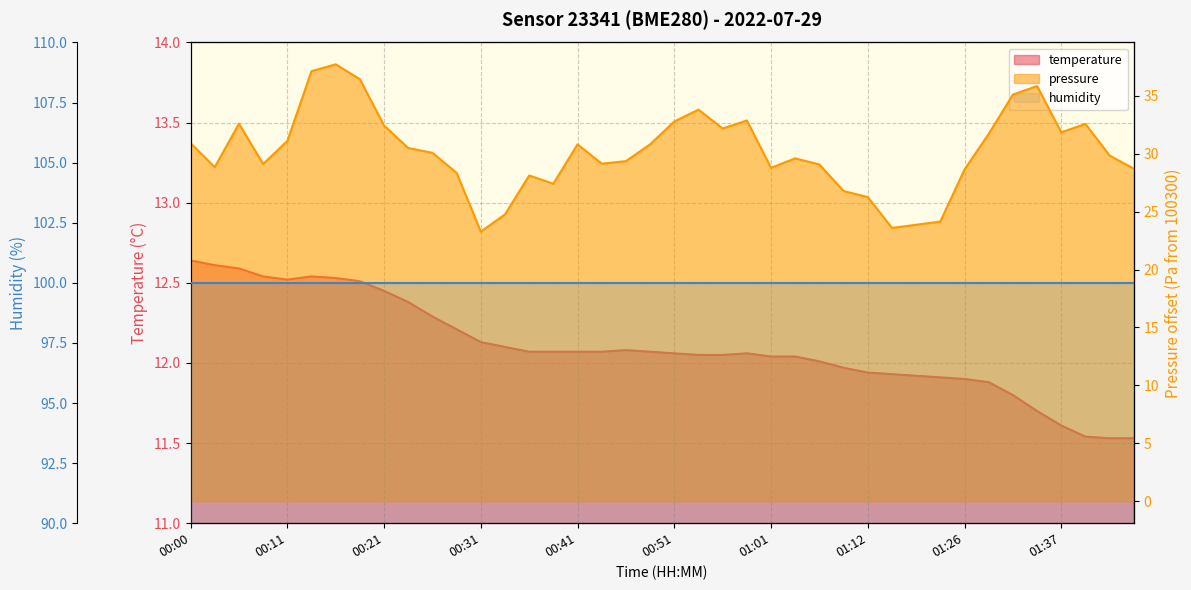

The value at 00:33 is 12.1. True or false?

True